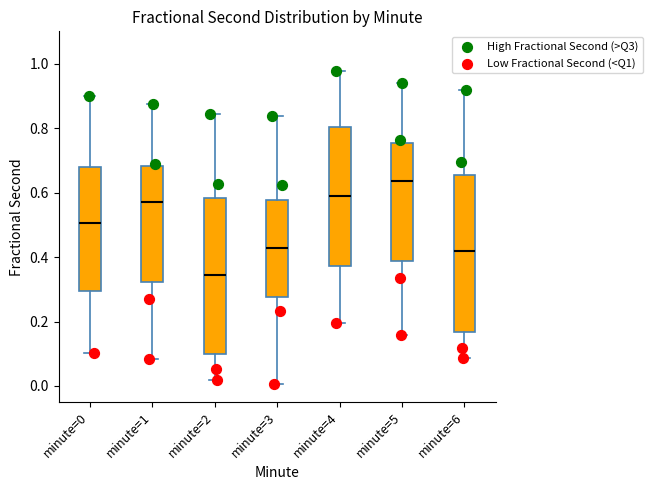

Reading left to right, transcribe this box plot: for each box, give where its median line is, the range the box spans, and where its two whiskers end, as read against the y-axis. The values are not printed on the chart, so give them approximately, as read against the axis.

minute=0: median 0.50, box 0.30 to 0.68, whiskers 0.10 to 0.90
minute=1: median 0.56, box 0.32 to 0.68, whiskers 0.08 to 0.88
minute=2: median 0.34, box 0.10 to 0.58, whiskers 0.02 to 0.84
minute=3: median 0.42, box 0.28 to 0.58, whiskers 0.00 to 0.84
minute=4: median 0.58, box 0.38 to 0.80, whiskers 0.20 to 0.98
minute=5: median 0.64, box 0.38 to 0.76, whiskers 0.16 to 0.94
minute=6: median 0.42, box 0.16 to 0.66, whiskers 0.08 to 0.92